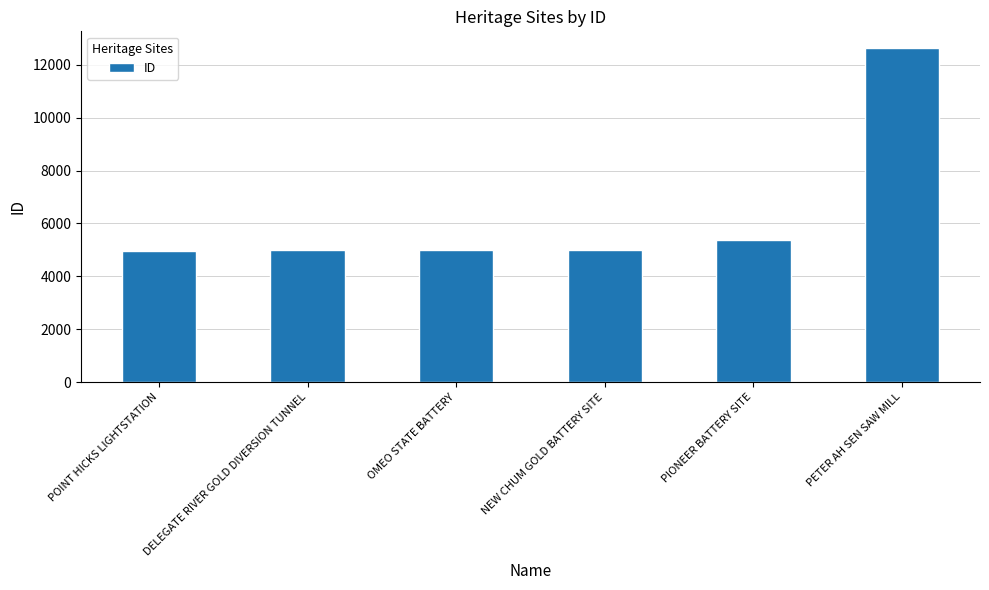

What is the maximum value shown in the chart?

12631